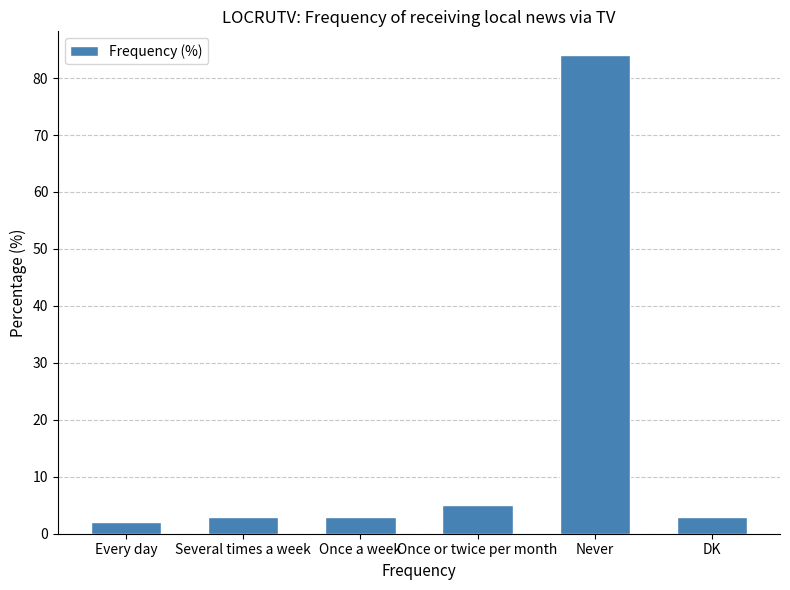

What is the sum of the values at DK and Once or twice per month?

8